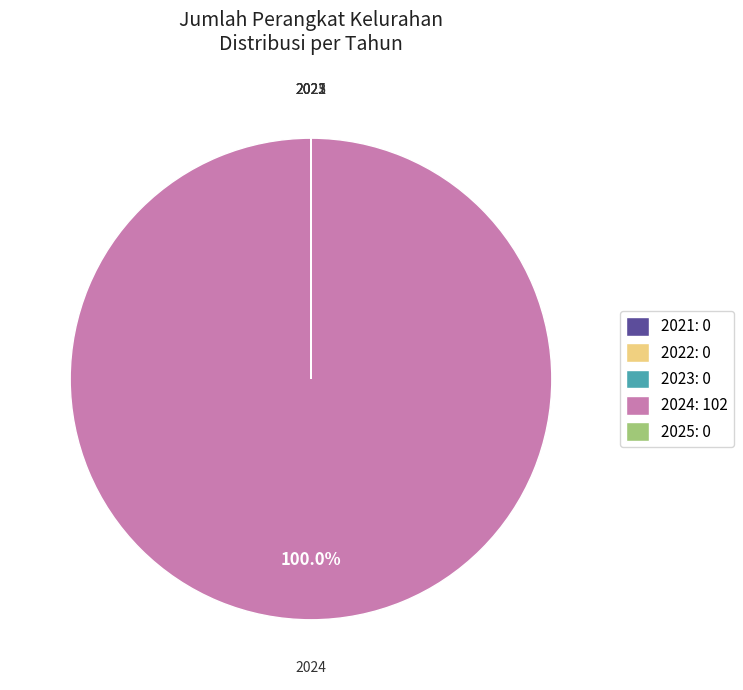

Is there a majority slice in this chart?

Yes